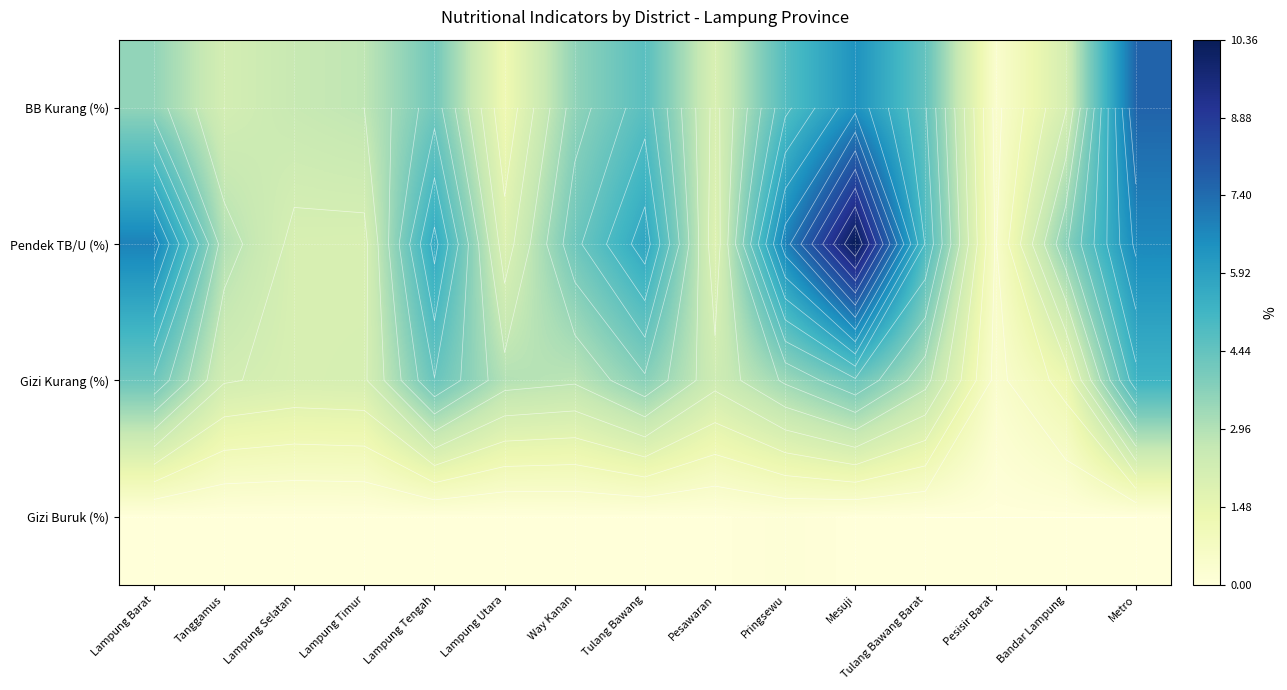

The Gizi Kurang (%) series shows 3.8 at Tanggamus. True or false?

False